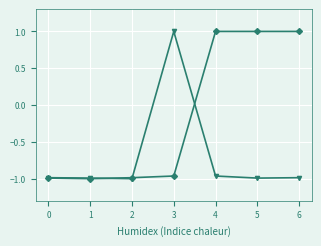

What is the spread (max minus min) of values at 6?

2.0